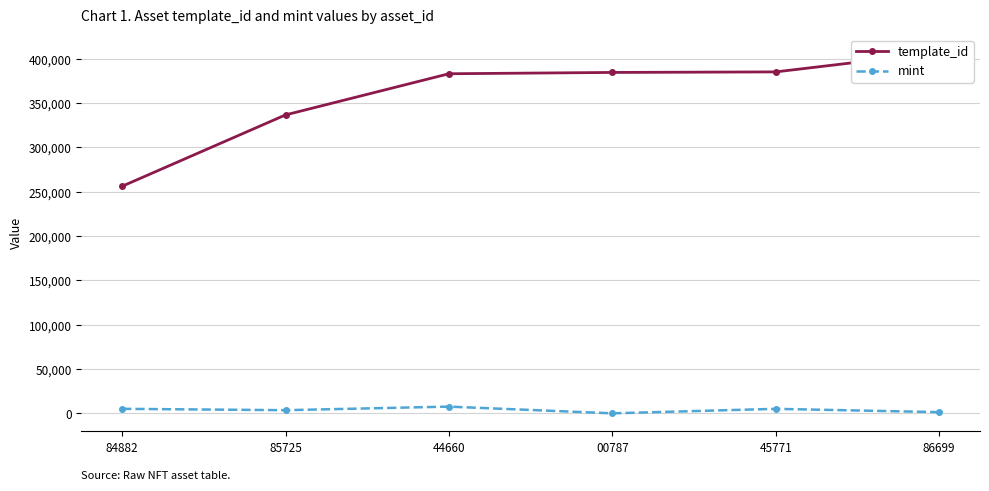

Is this an area chart (filled region under the line)?

No